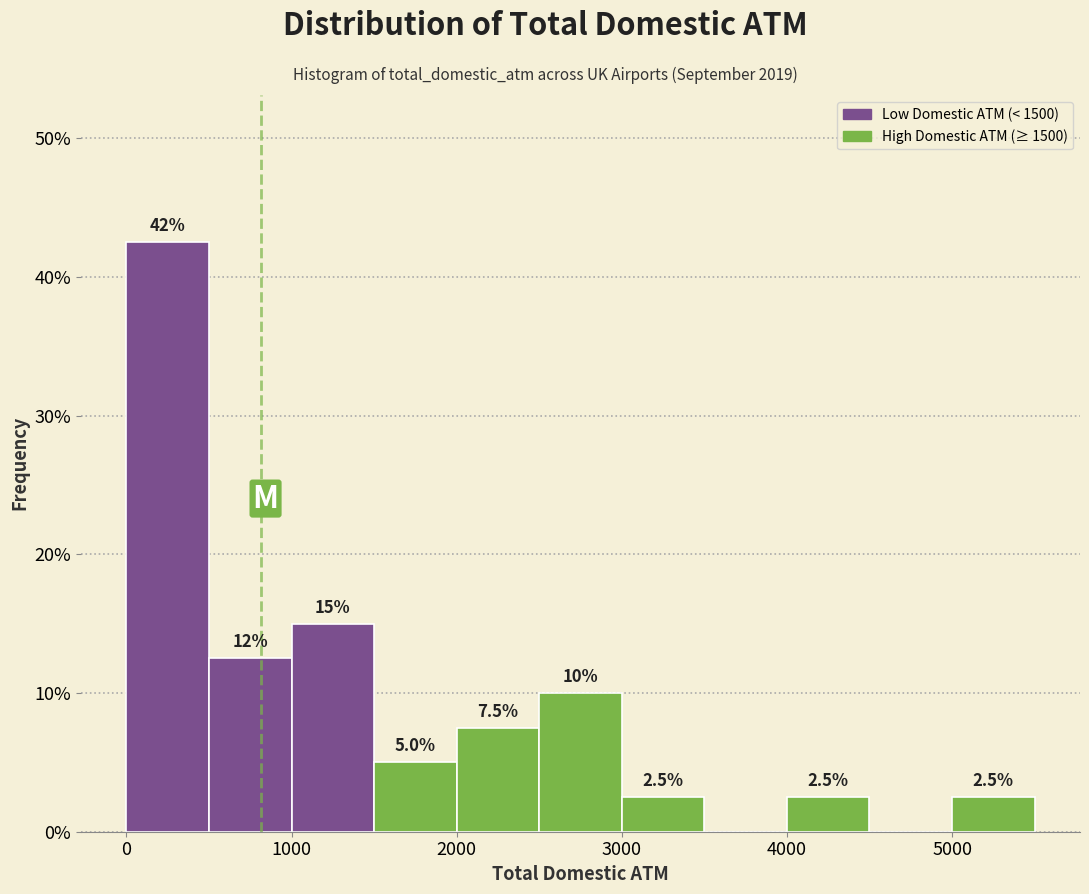

Which range on the x-axis has the tallest bar?

0 to 500